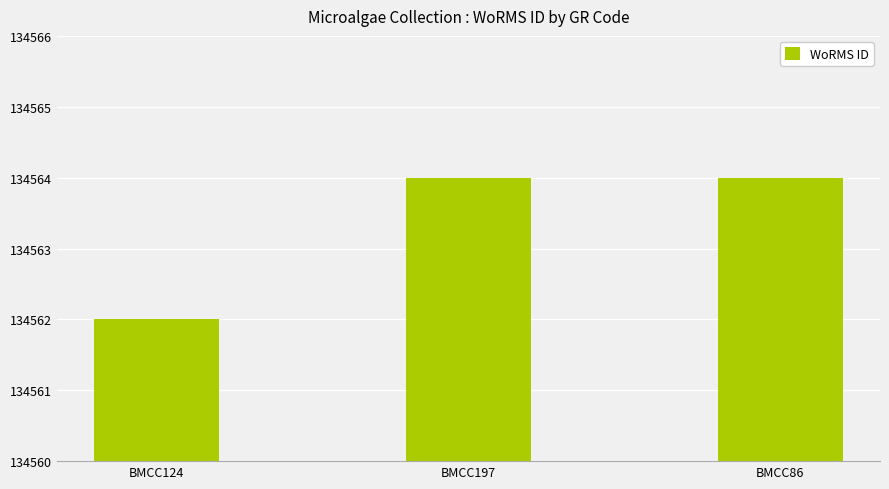

What is the sum of the values at BMCC197 and BMCC124?

269126